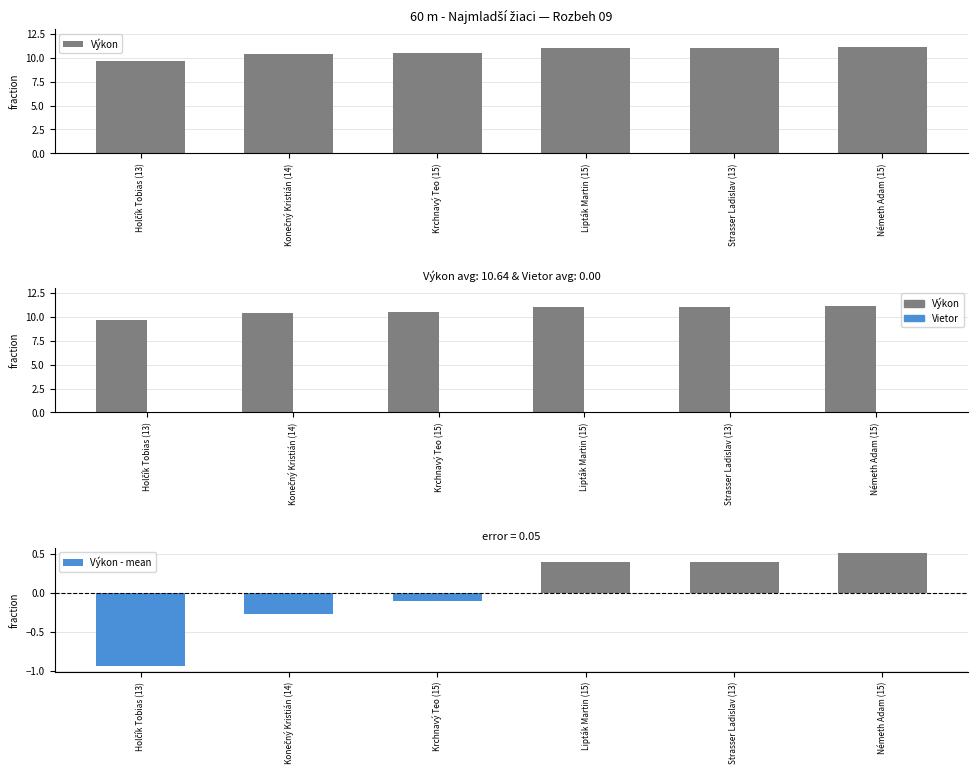

Where does the Výkon - mean series first go above 0?

Lipták Martin (15)